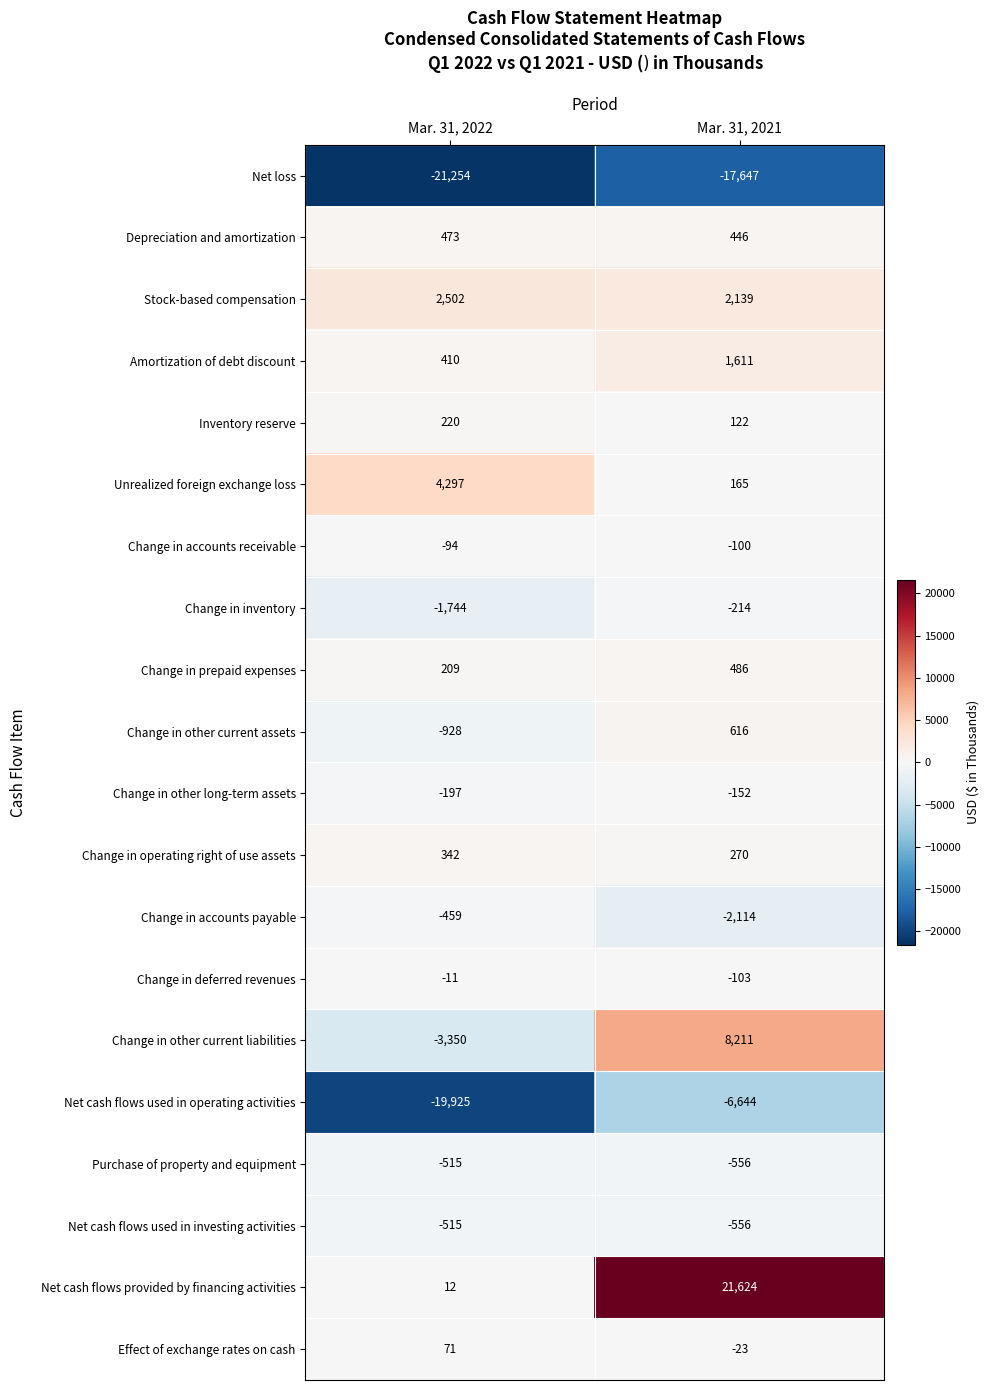

True or false: Inventory reserve has a value of 122 at Mar. 31, 2021.

True